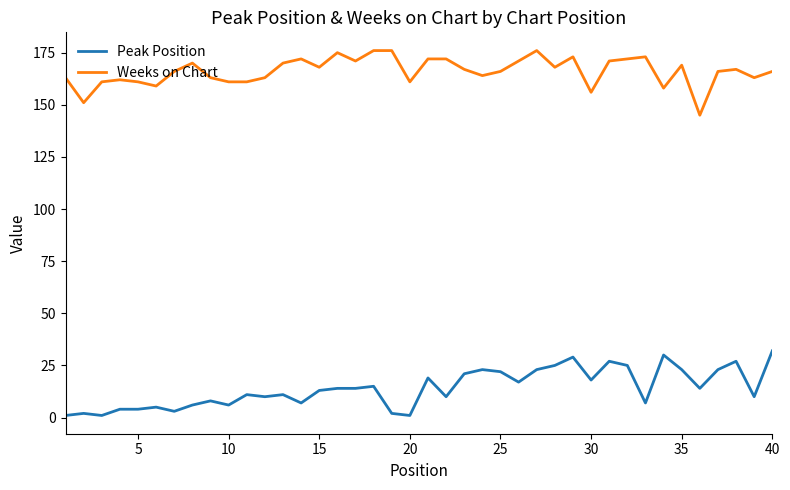

True or false: Peak Position and Weeks on Chart cross at least once.

False